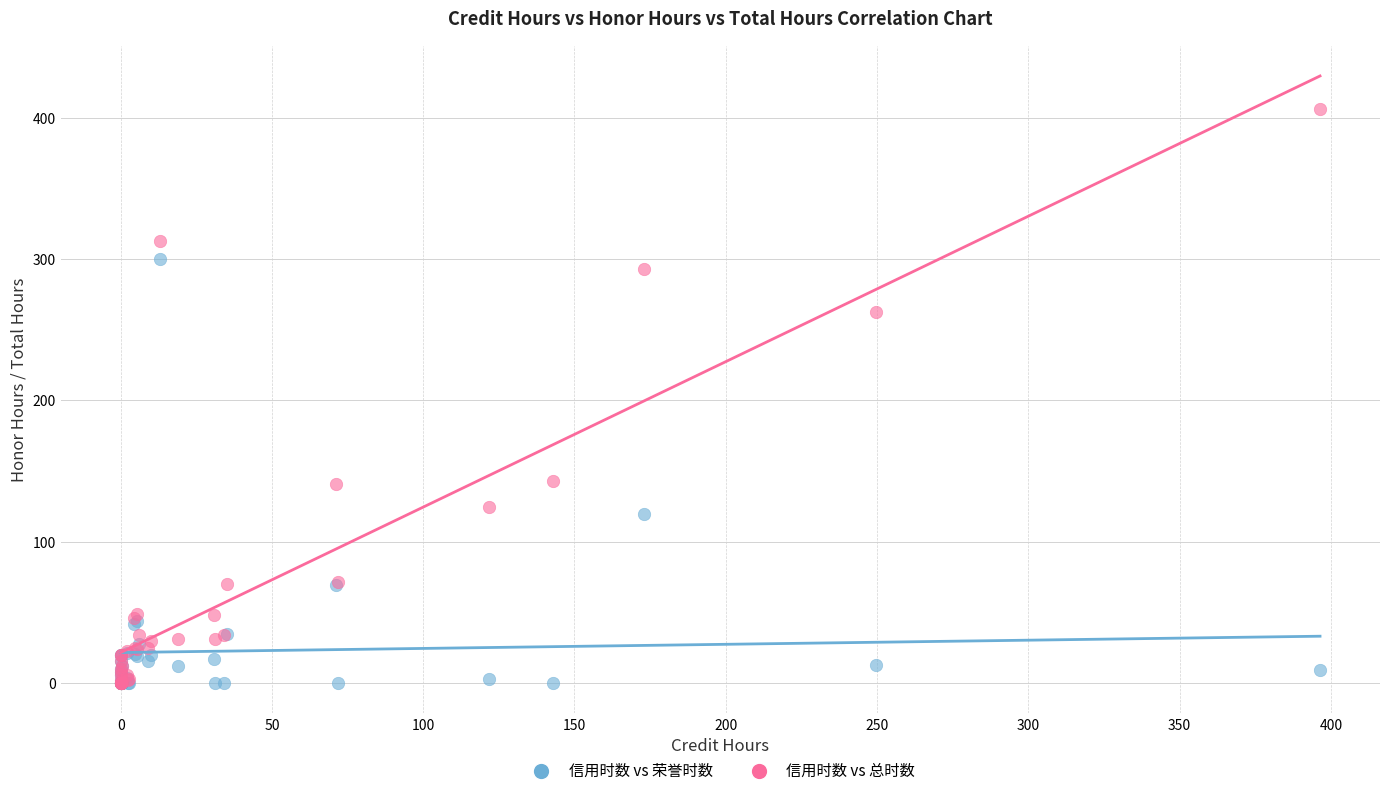

Which series contains the highest Y value?

信用时数 vs 总时数